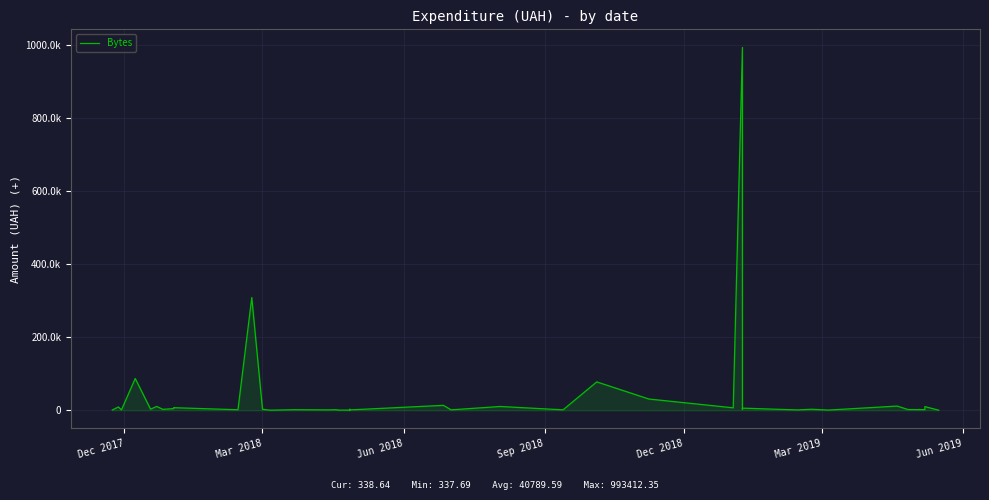

Reading left to right, transcribe all the data shown in this chart.

761.0	9240.0	1150.0	87090.0	3128.0	10647.1	2750.0	4562.2	5916.0	7220.0	1540.9	308810.0	2795.9	337.7	1650.0	1162.7	1704.0	854.0	598.0	578.0	2882.0	1118.0	13600.0	1280.4	10500.0	1320.0	77846.4	30937.5	6863.2	993412.3	2642.0	5964.0	1051.9	2939.9	647.0	11644.7	2070.0	1830.0	10200.0	338.6